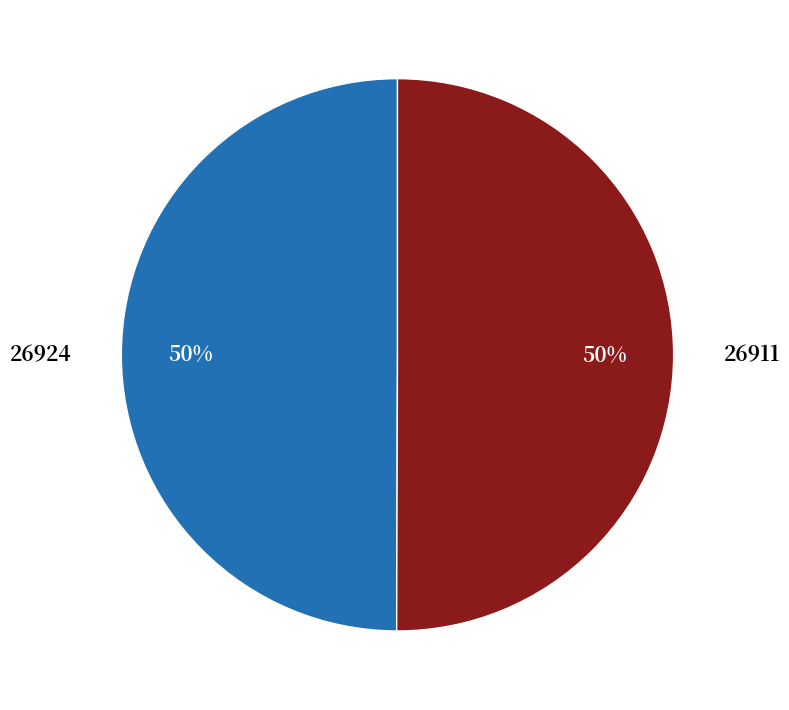

To the nearest percent, what is the combined percentage of 26924 and 26911?

100%